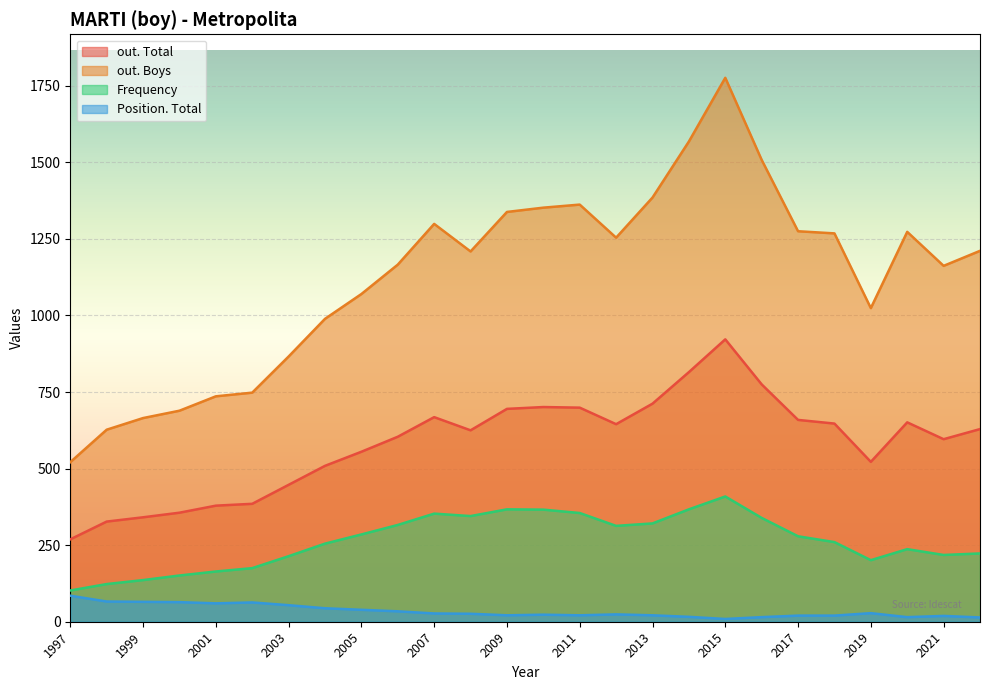

List the series in order of their overall mean, highest first.

out. Boys, out. Total, Frequency, Position. Total